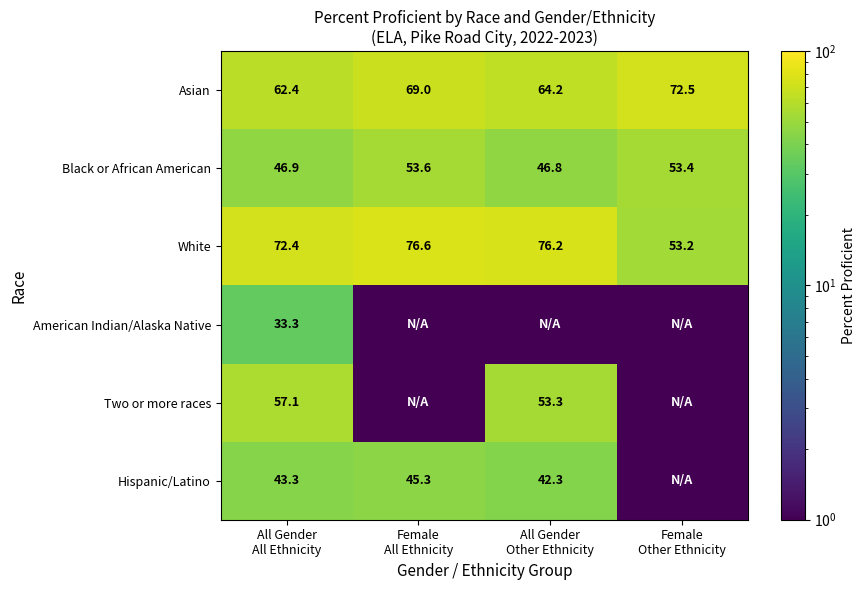

What is the highest value of the Black or African American series?

53.6